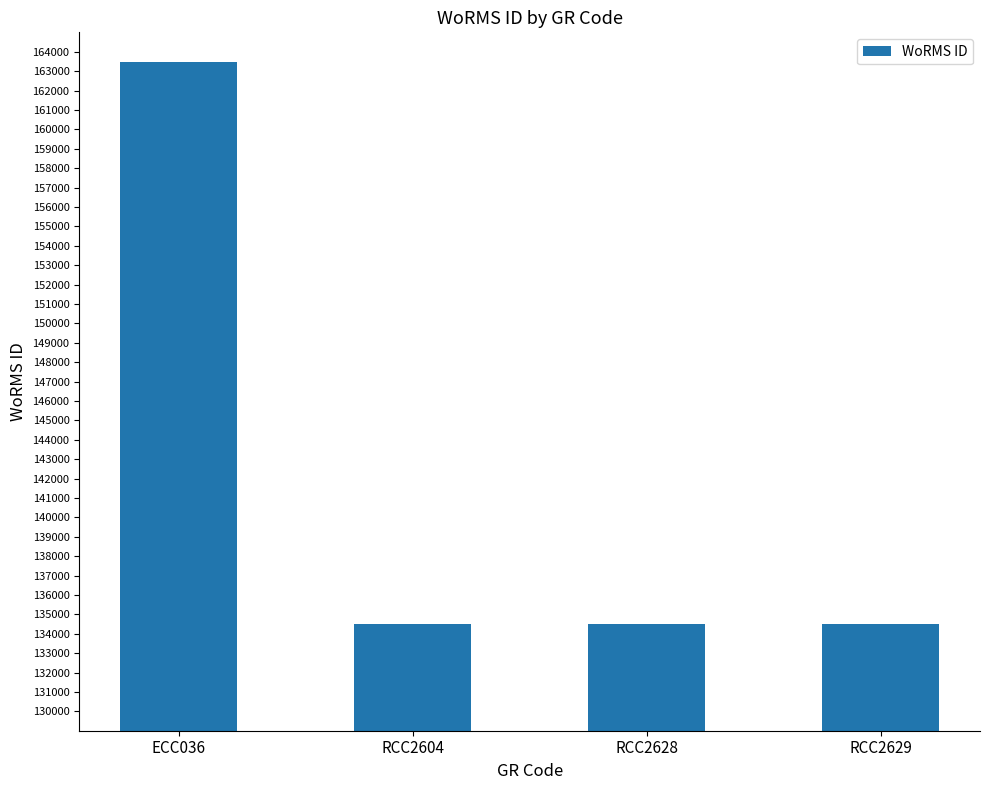

Reading right to left, transcribe all the data shown in this chart.

134526	134526	134526	163447